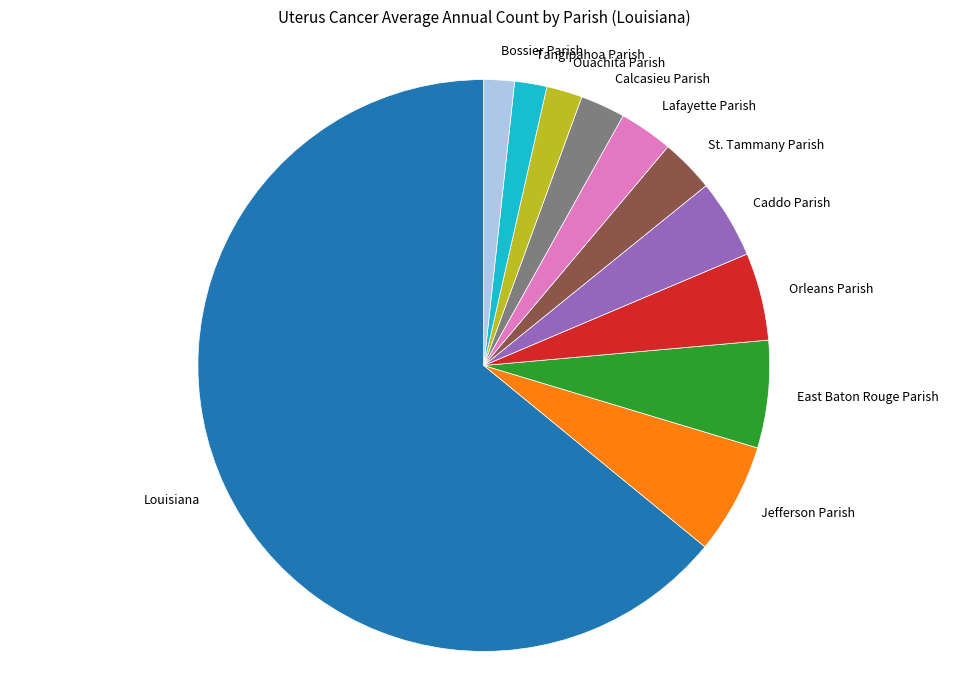

What is the largest slice in the pie chart?

Louisiana